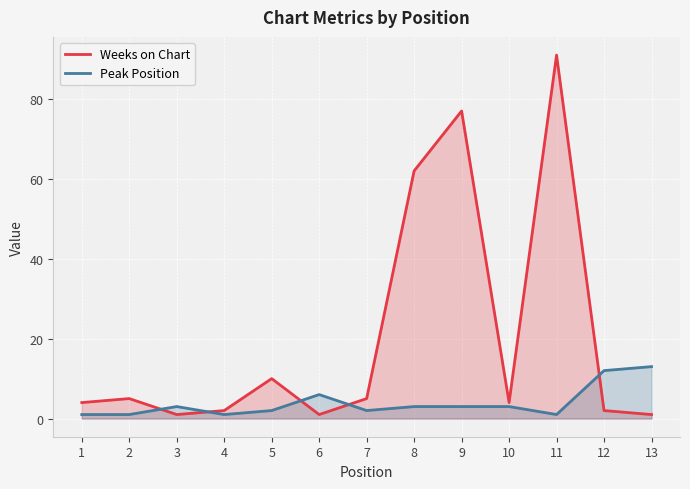

Does the chart display data point markers on the line(s)?

No